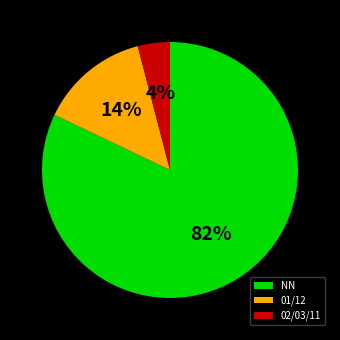

To the nearest percent, what percentage of the pie is NN?

82%